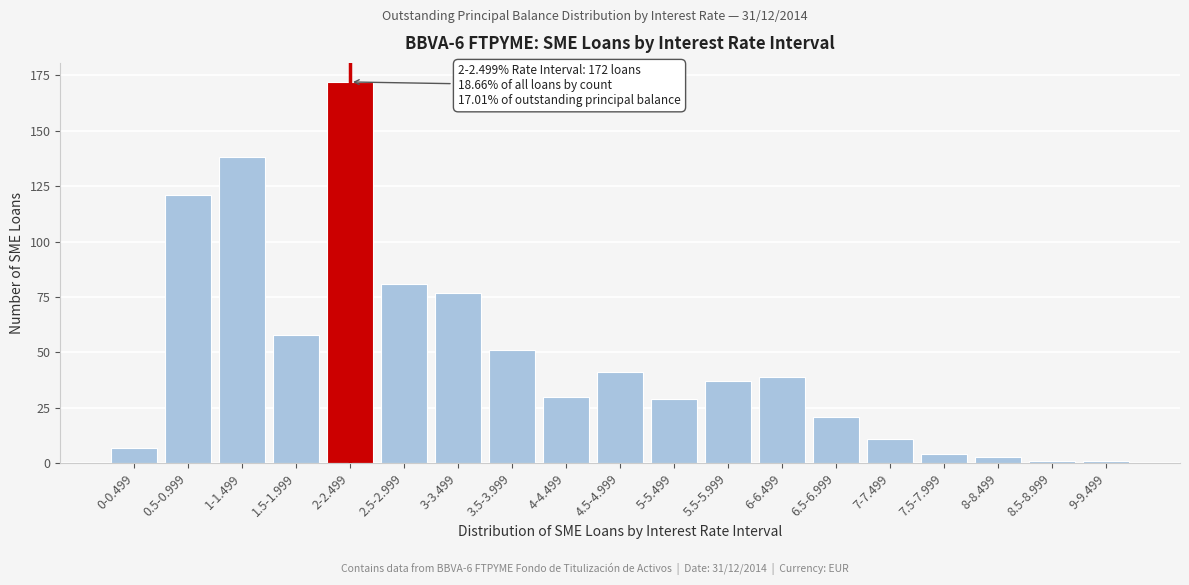

Reading right to left, what are all the values shown in this chart?

9-9.499=1	8.5-8.999=1	8-8.499=3	7.5-7.999=4	7-7.499=11	6.5-6.999=21	6-6.499=39	5.5-5.999=37	5-5.499=29	4.5-4.999=41	4-4.499=30	3.5-3.999=51	3-3.499=77	2.5-2.999=81	2-2.499=172	1.5-1.999=58	1-1.499=138	0.5-0.999=121	0-0.499=7